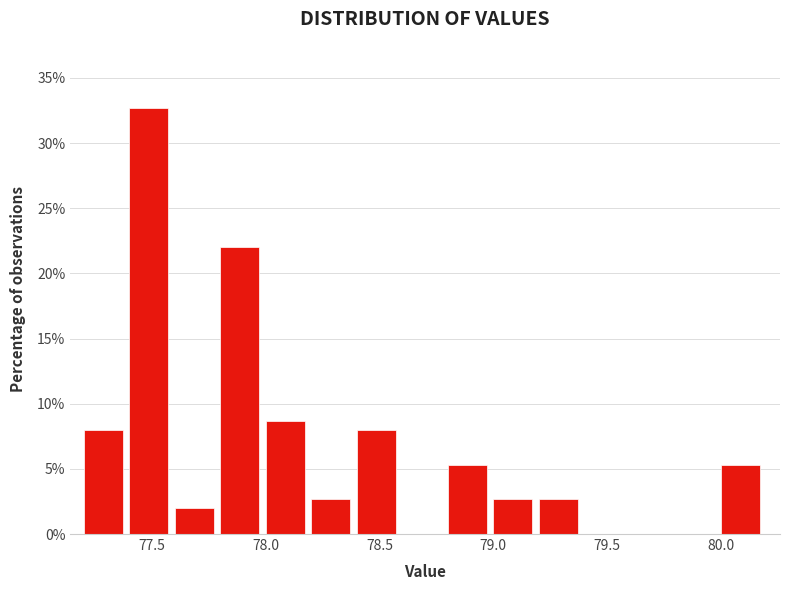

How tall is the bar that spans 77.2 to 77.4 on the x-axis? The values are not printed on the chart, so give them approximately, as read against the axis.

8.0